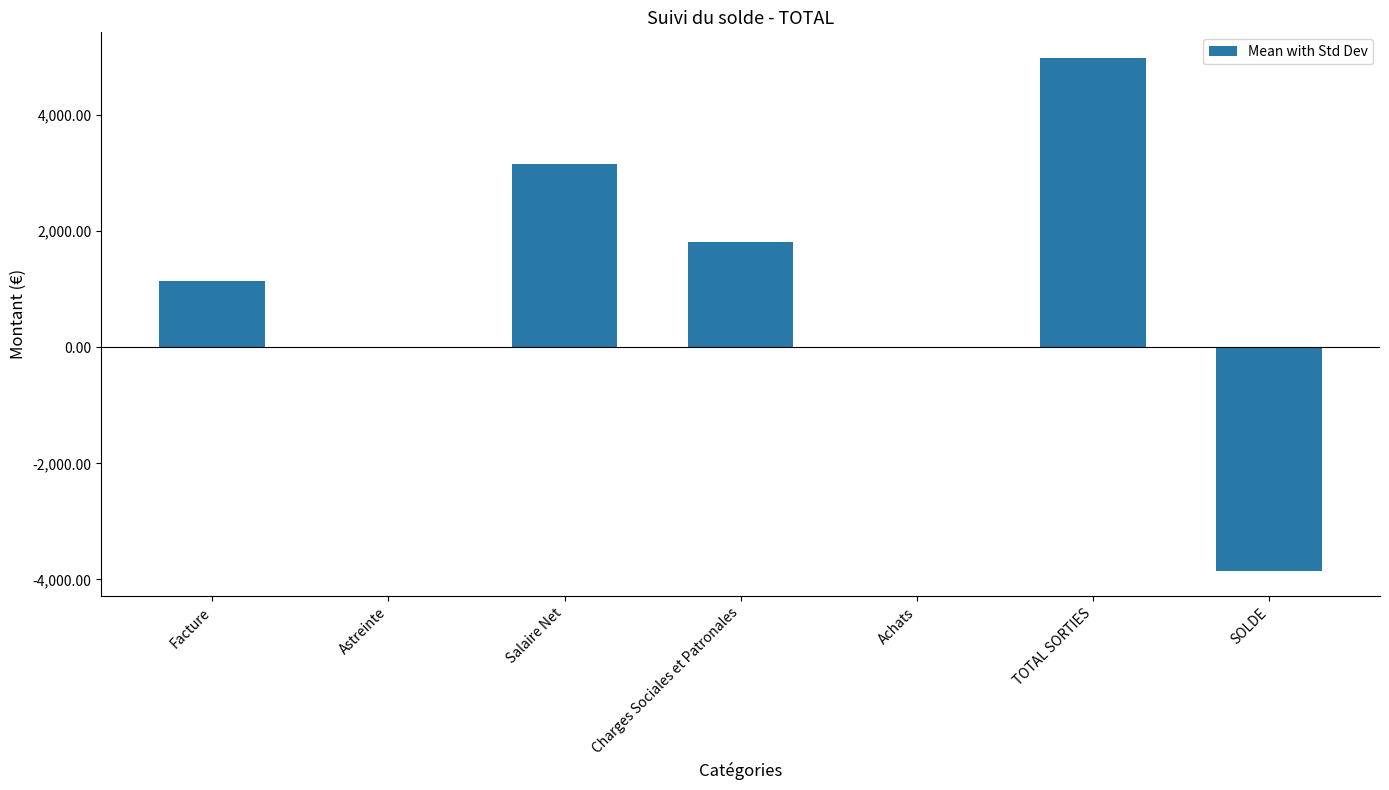

What is the sum of the values at Facture and Achats?

1139.4